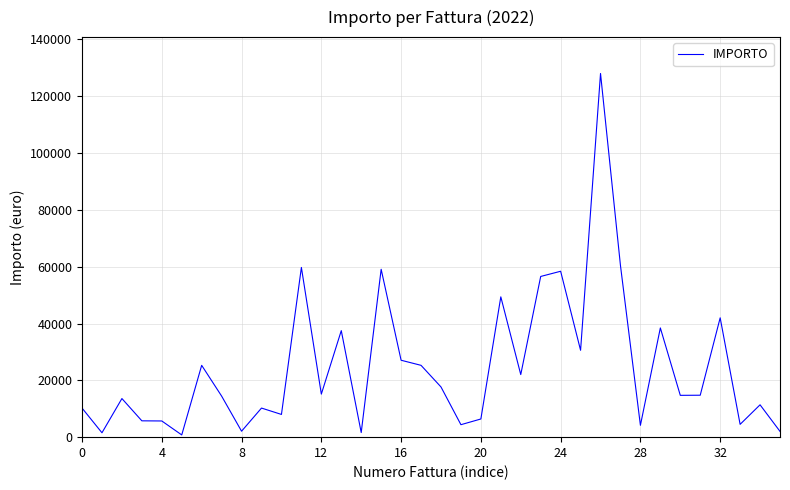

What is the maximum value shown in the chart?

128034.0